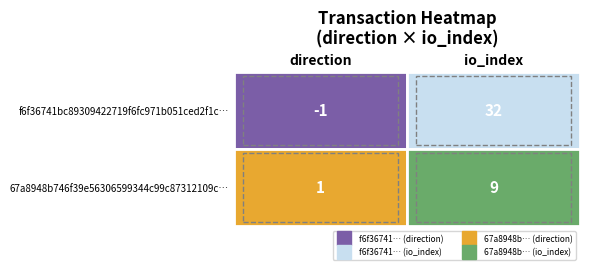

Count the f6f36741bc89309422719f6fc971b051ced2f1c values in the range -1 to 32.

2